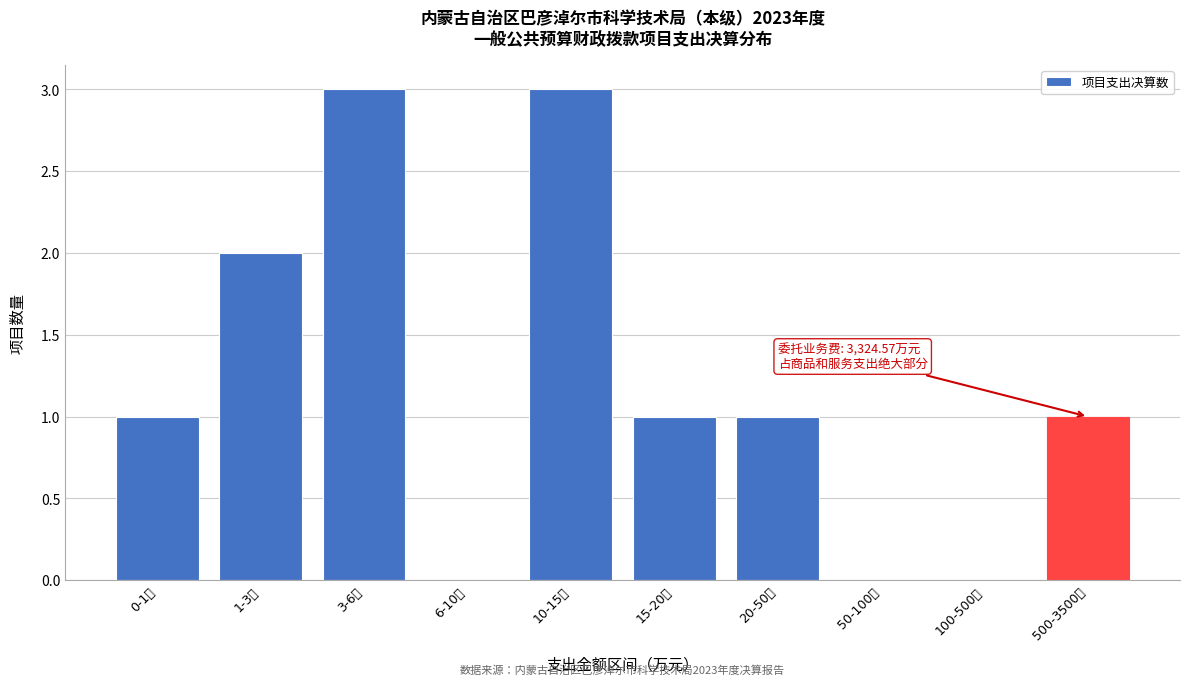

Reading right to left, list all the values displayed in this chart.

500-3500万=1	100-500万=0	50-100万=0	20-50万=1	15-20万=1	10-15万=3	6-10万=0	3-6万=3	1-3万=2	0-1万=1